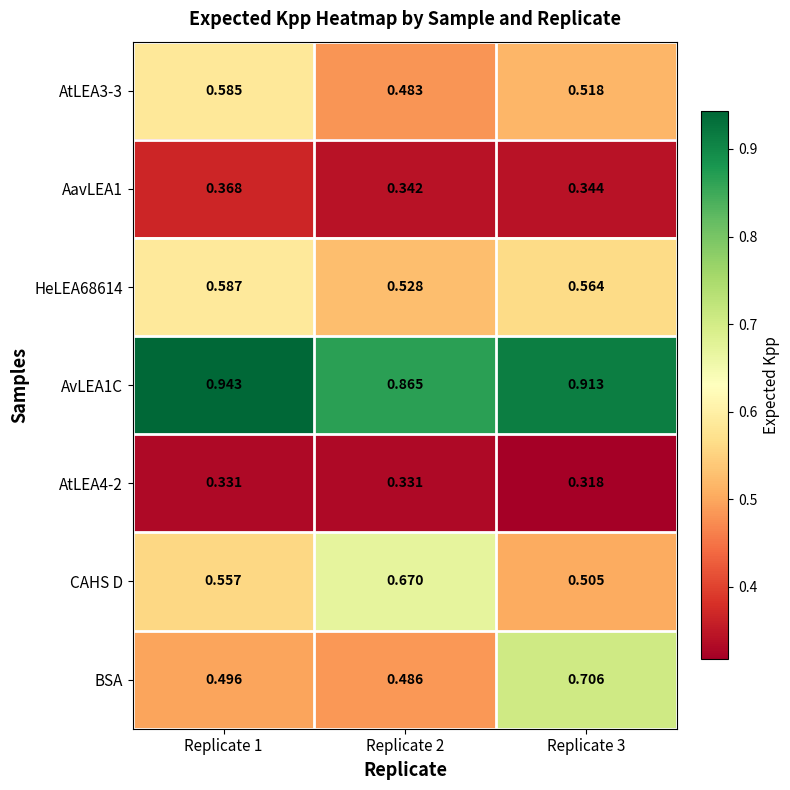

How many series are shown in this chart?

7